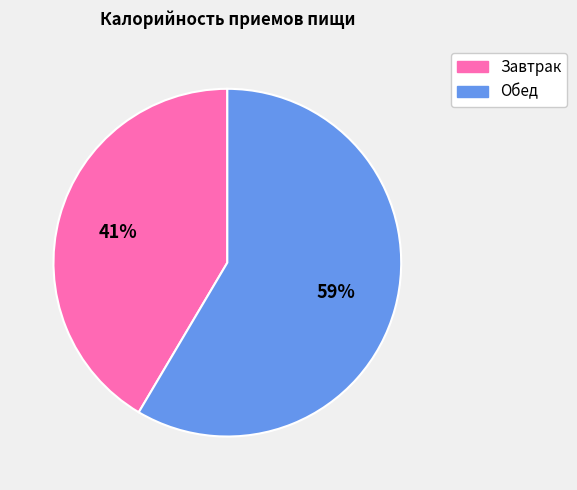

How many slices are in this pie chart?

2